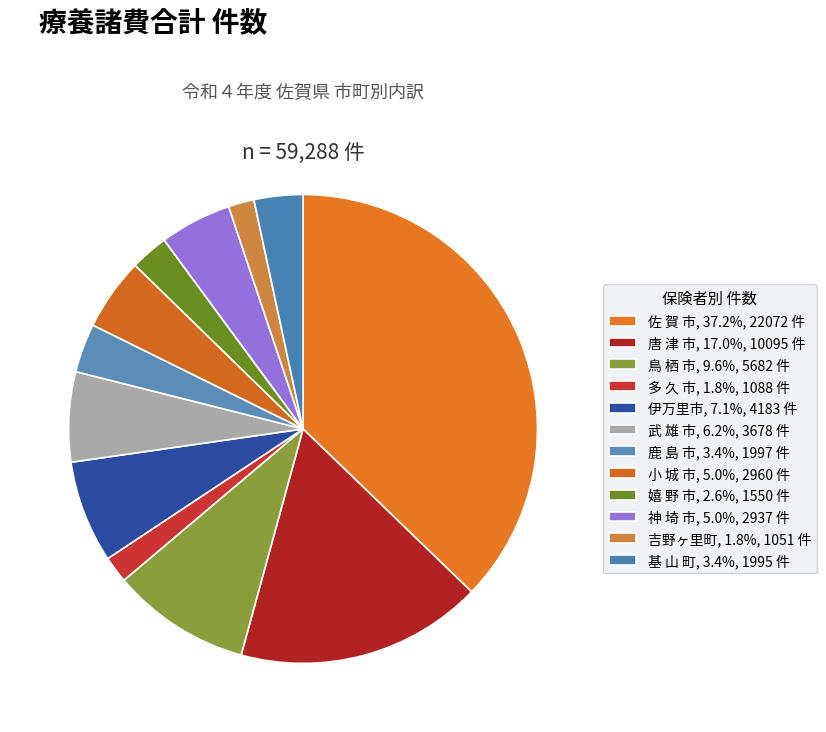

How many slices are in this pie chart?

12